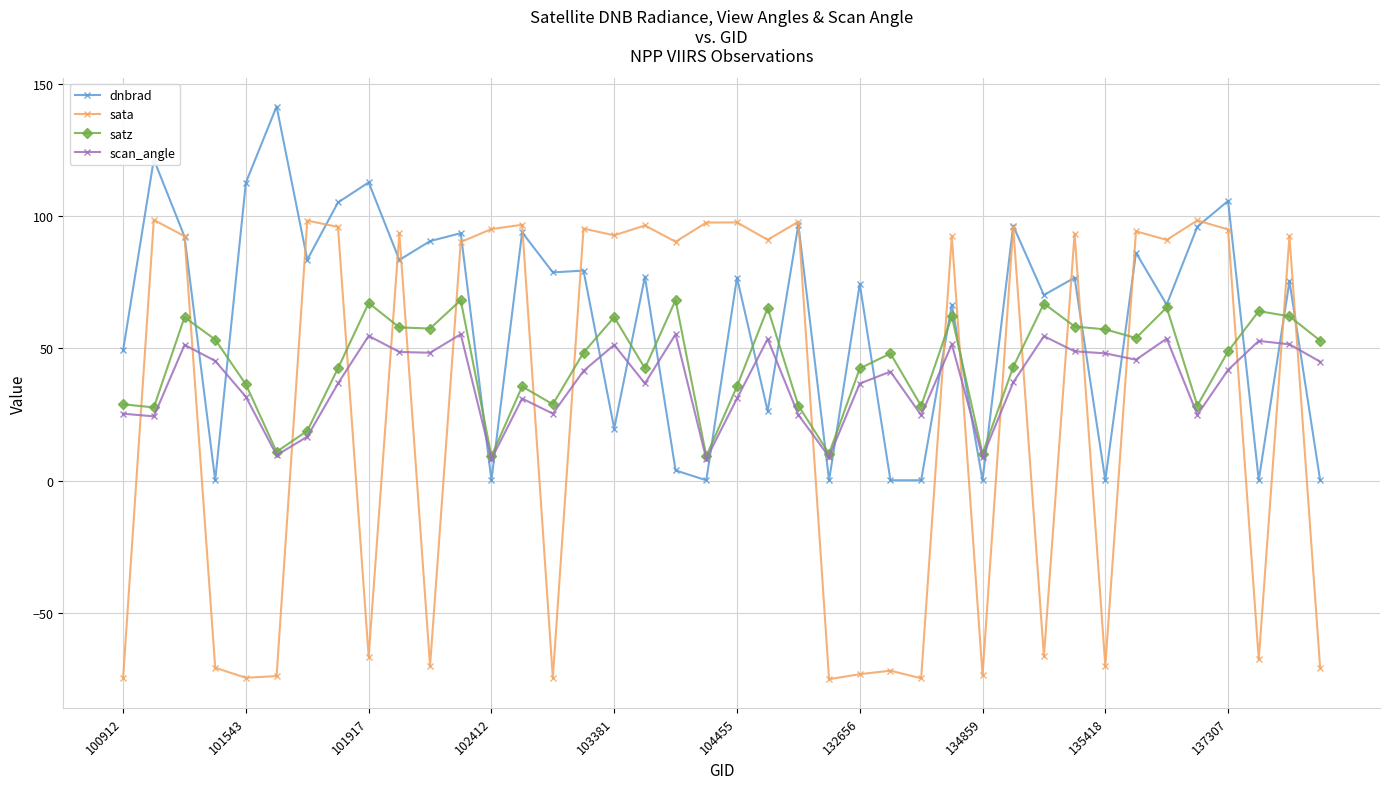

After their last crossing, which series has the higher values: scan_angle or sata?

scan_angle